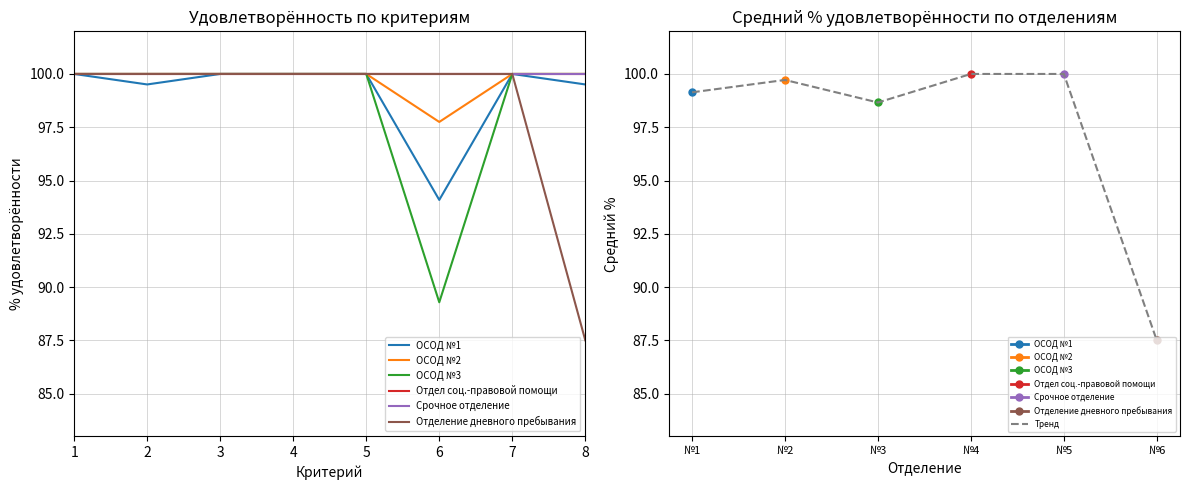

What is the minimum value for ОСОД №2?

97.7